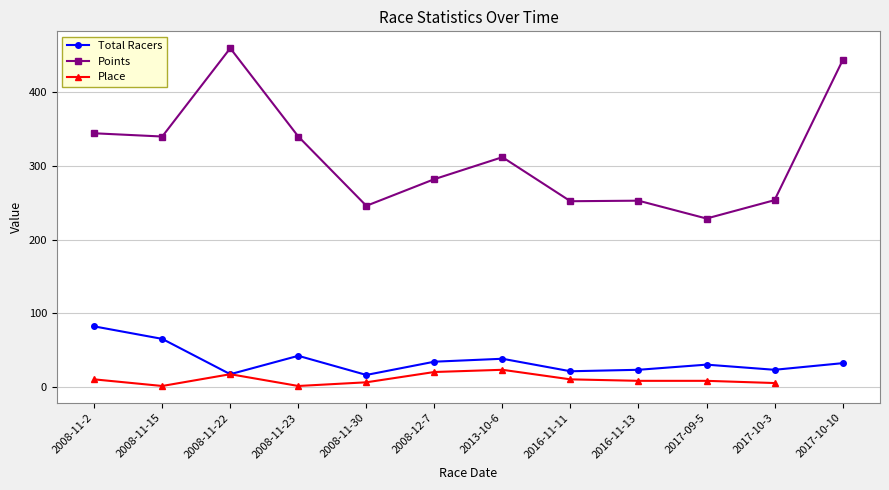

Where is the first local minimum for Total Racers?

2008-11-22